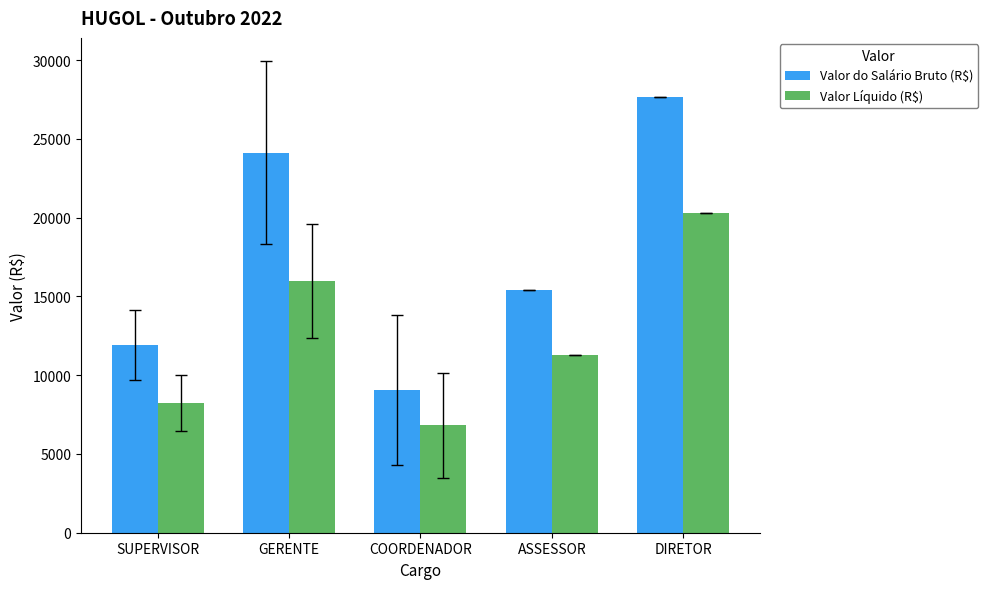

What is the total value across all series at GERENTE?

40078.4